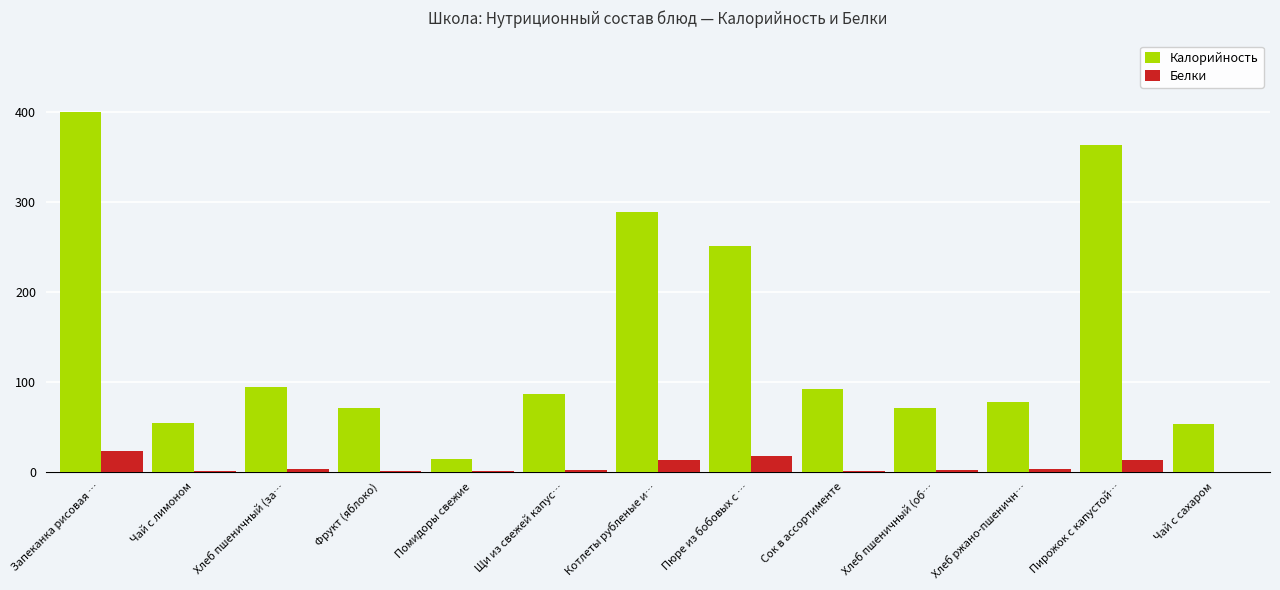

What is the sum of all Калорийность values?

1916.1